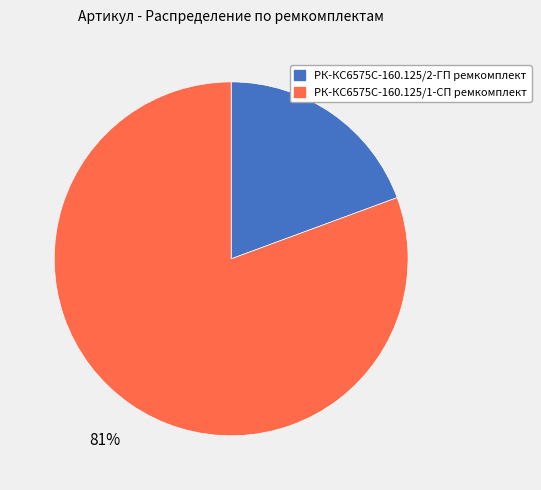

Which category has the smallest portion of the pie?

РК-КС6575С-160.125/2-ГП ремкомплект